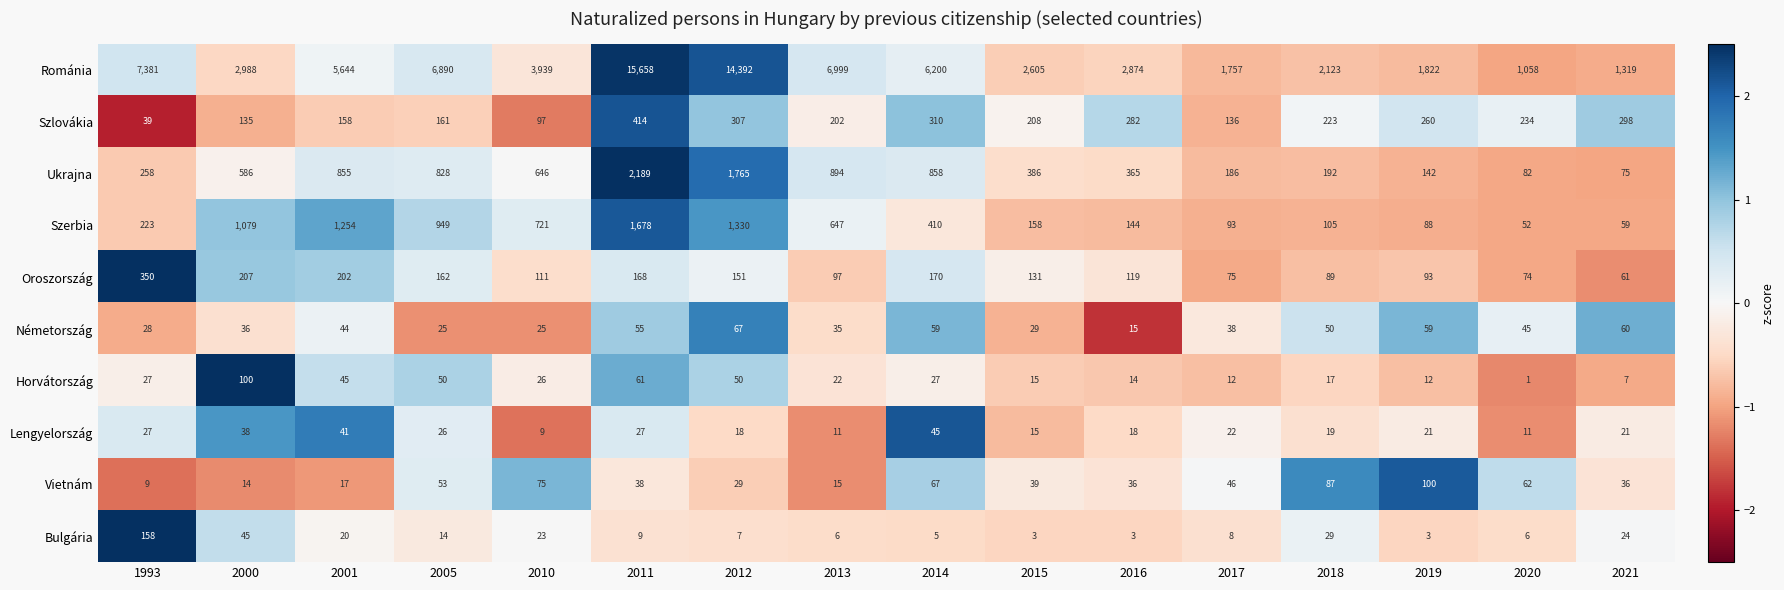

What is the spread (max minus min) of values at 1993?

7372